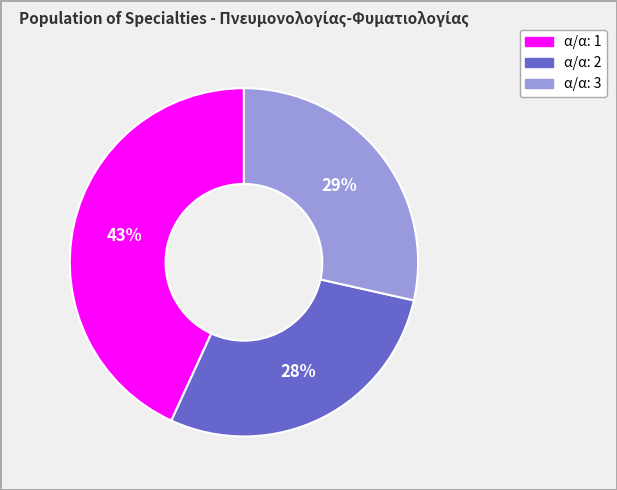

To the nearest percent, what is the difference between the largest and smallest slice percentages?

15%